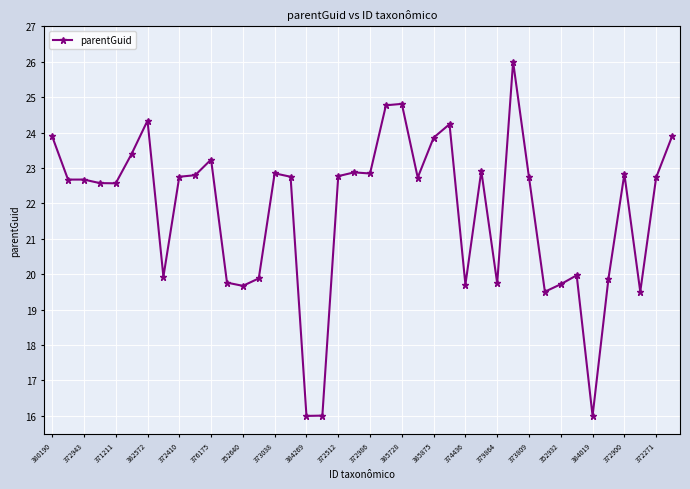

Count the number of data series in this chart.

1